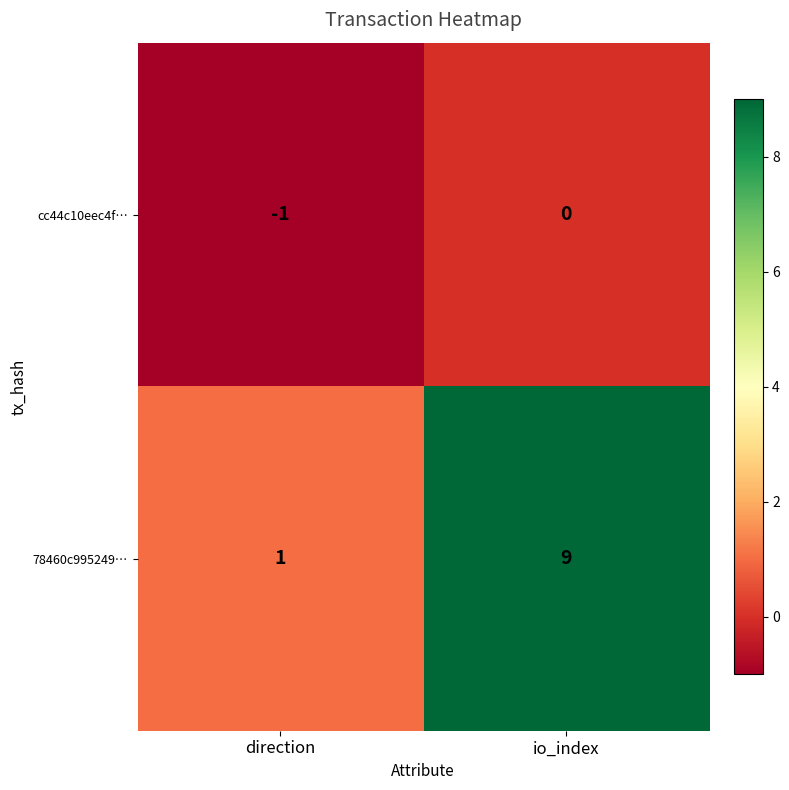

What is the average value of the 78460c995249… series?

5